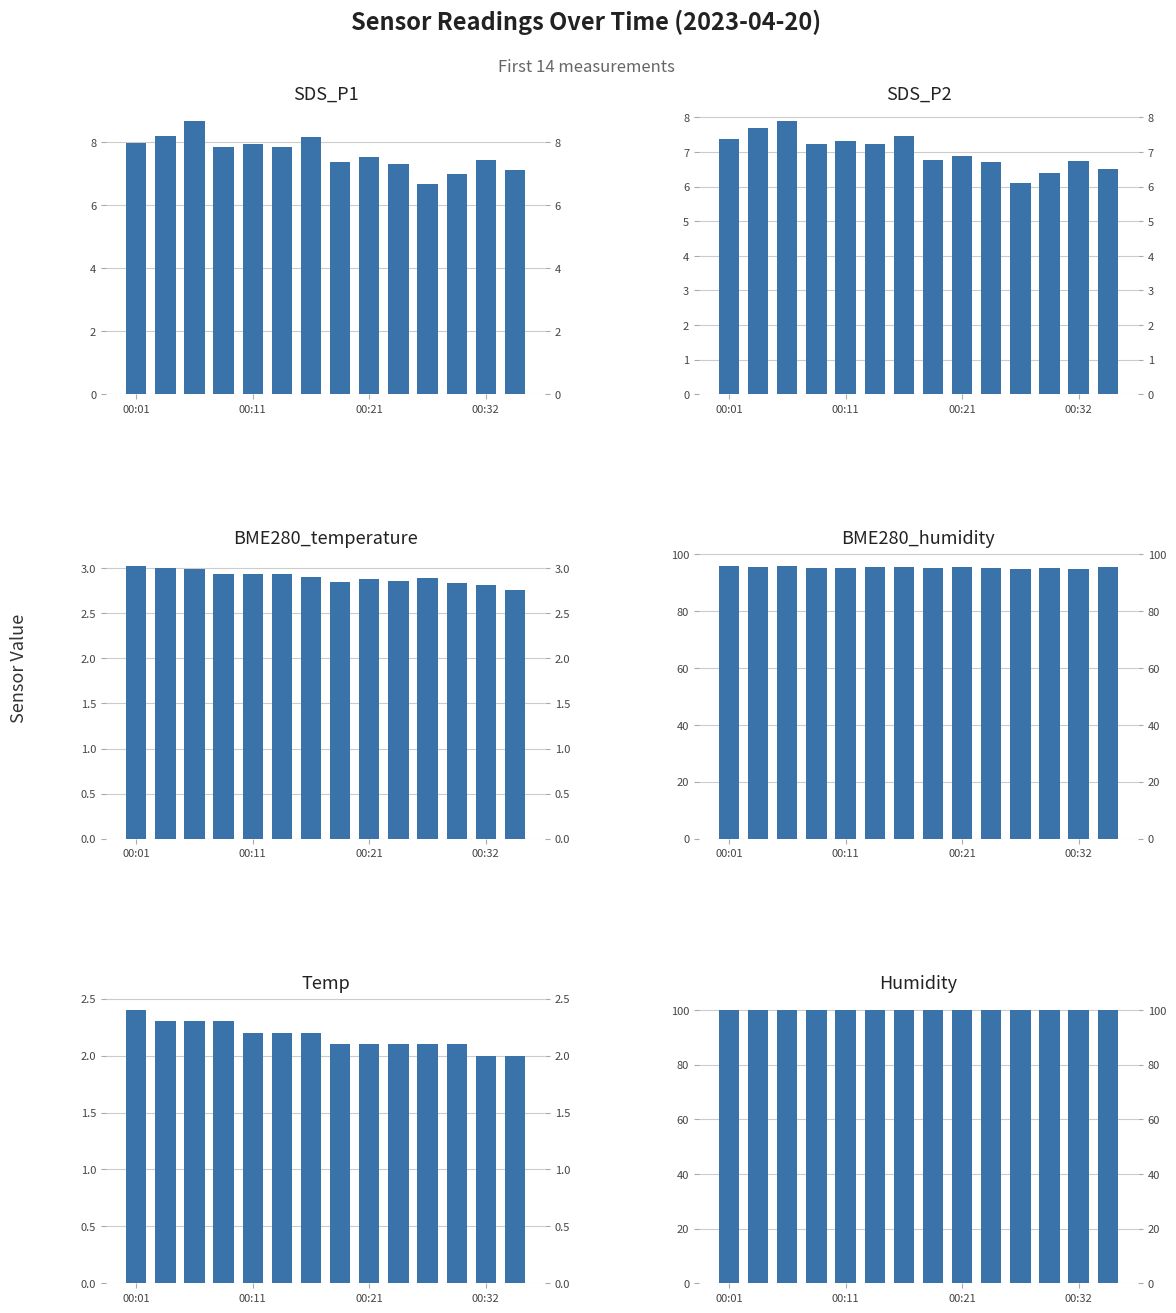

Which label corresponds to the largest value in the chart?

00:01